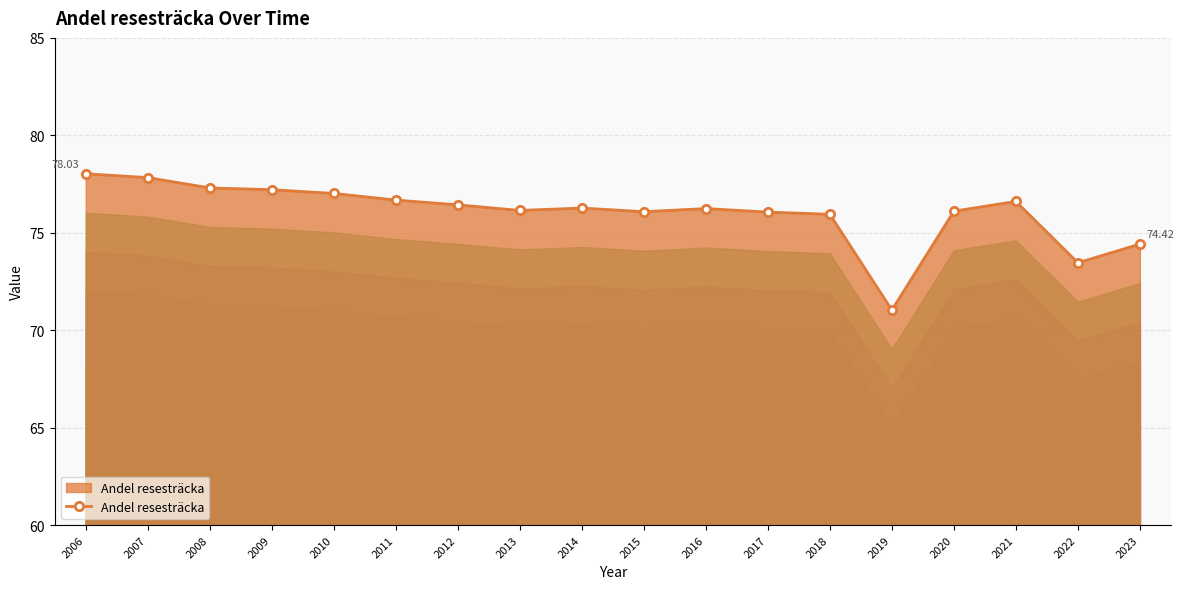

What is the average value?

76.0